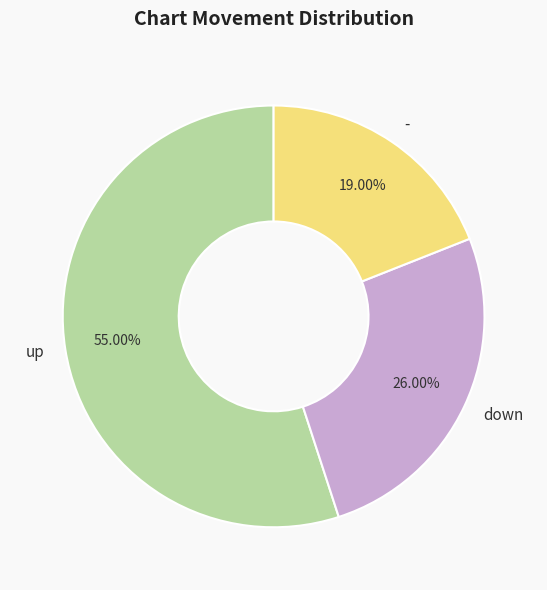

The - slice represents 8% of the pie. True or false?

False